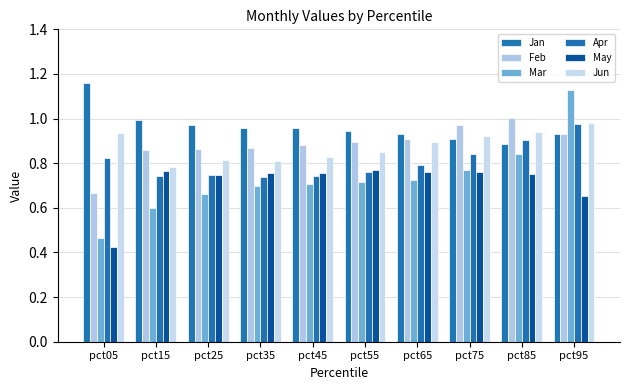

At which category is the sum across all series the highest?

pct95